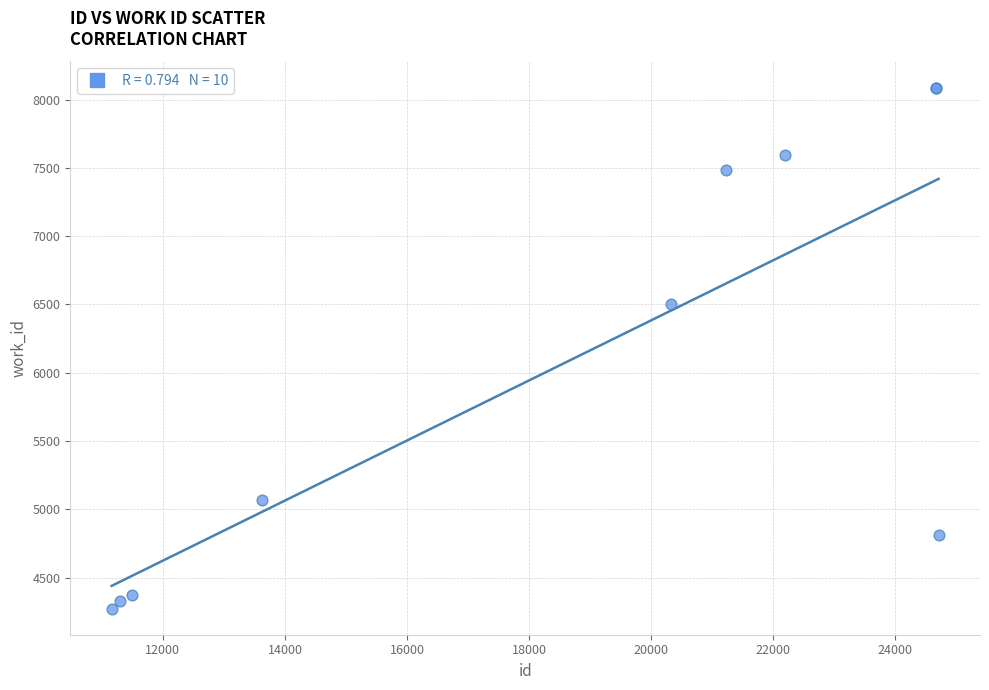

What Y value in the scatter plot is closest to 6180?

6506